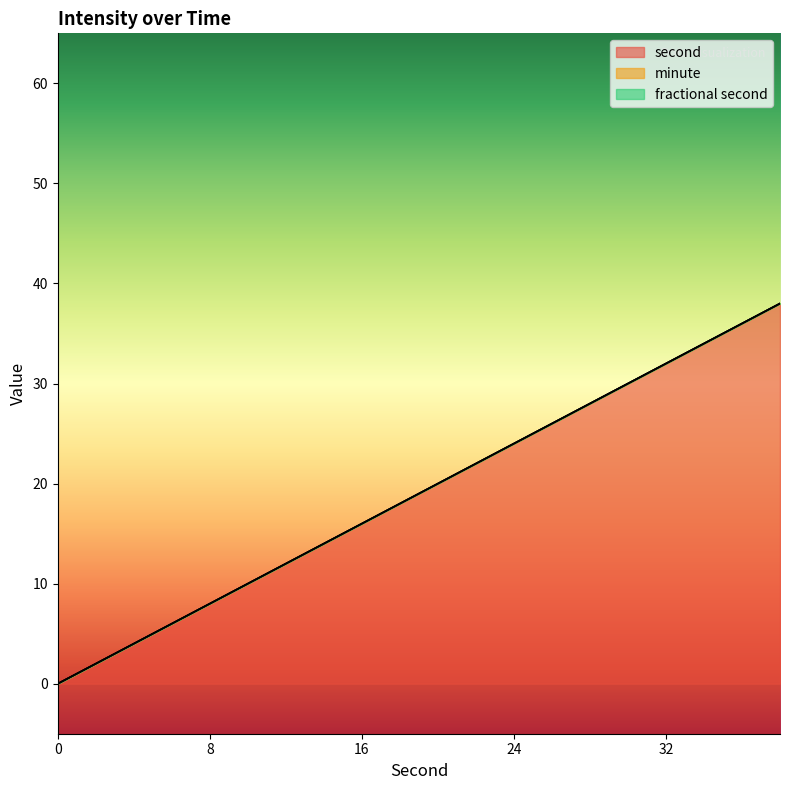

Between 18 and 6, which is larger?

18